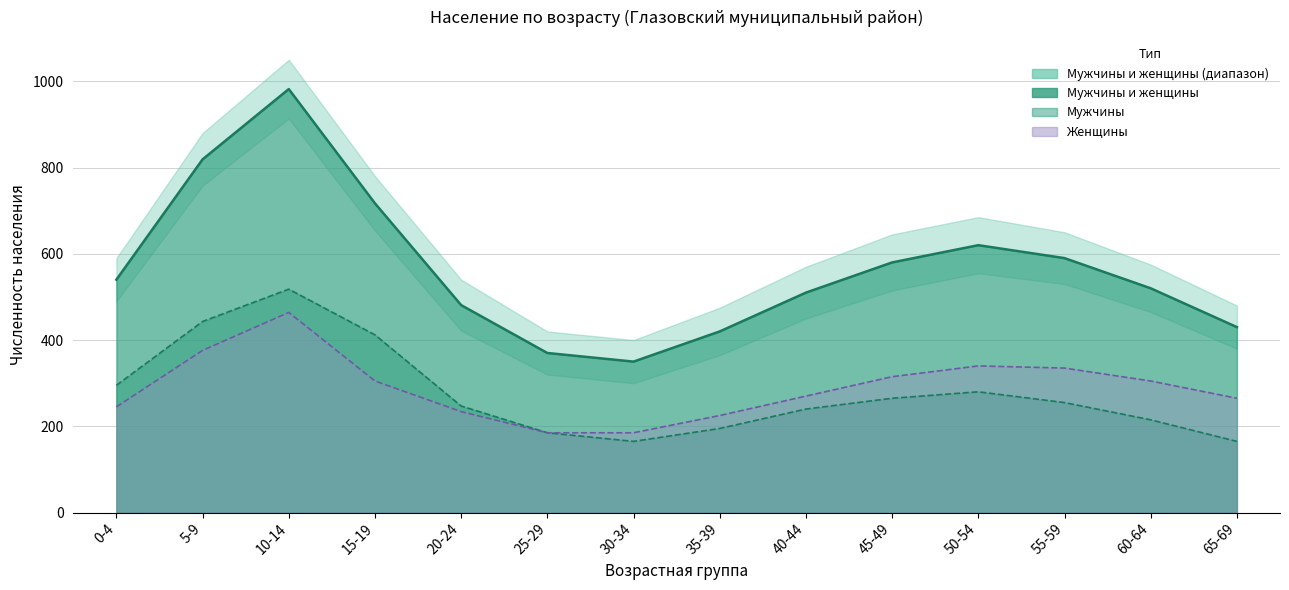

What is the difference between the maximum and minimum values in the Мужчины series?

353